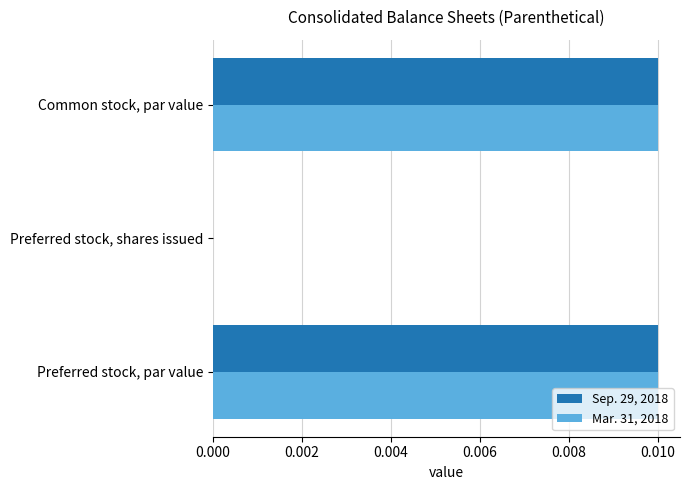

Is the value of Mar. 31, 2018 at Preferred stock, shares issued greater than the value of Sep. 29, 2018 at Common stock, par value?

No